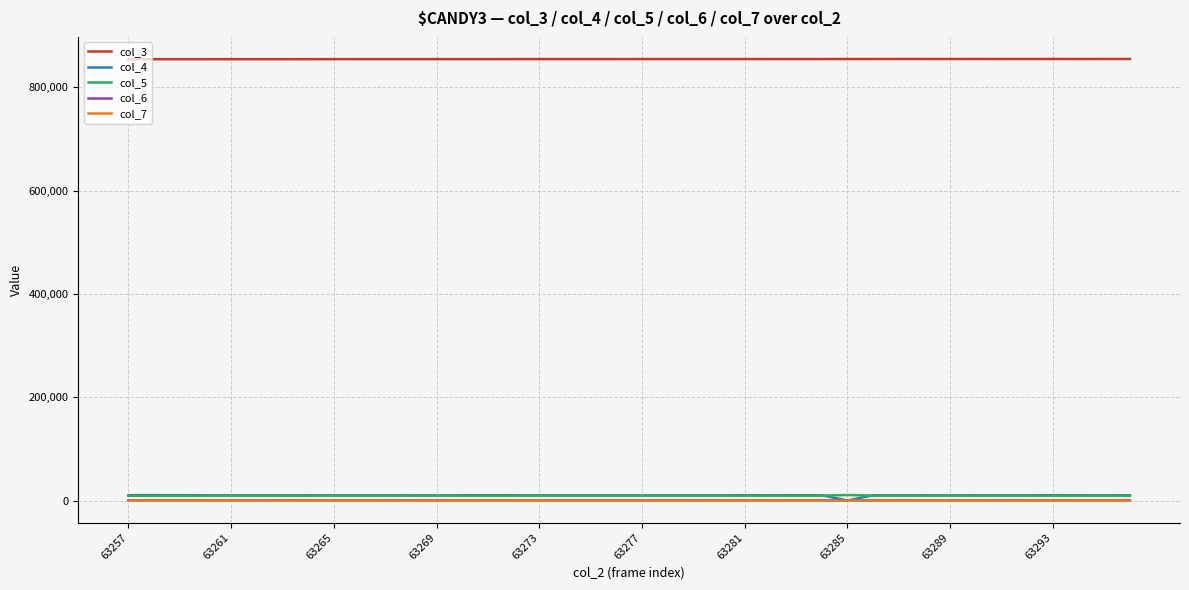

True or false: col_5 and col_3 cross at least once.

False